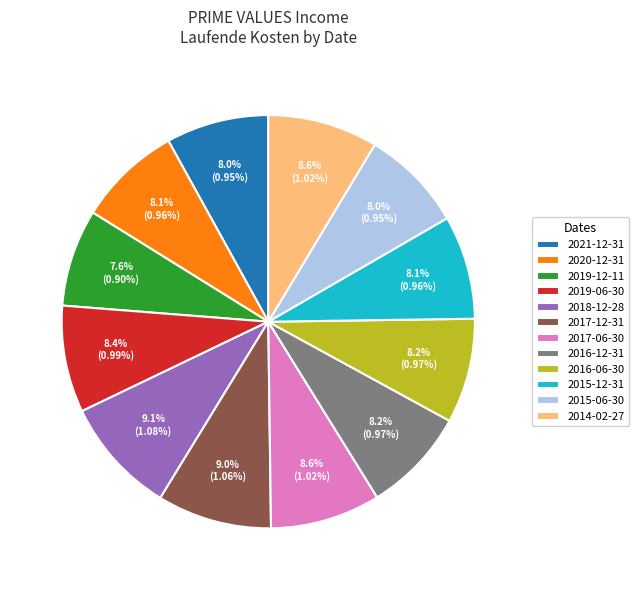

To the nearest percent, what is the difference between the largest and smallest slice percentages?

2%